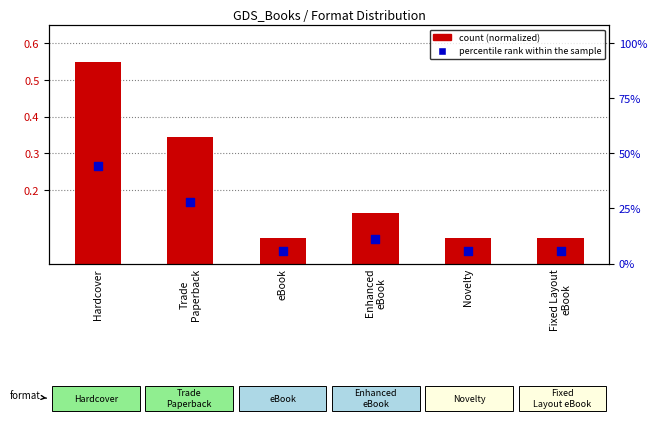

Which series has the largest total across all categories?

count (normalized)